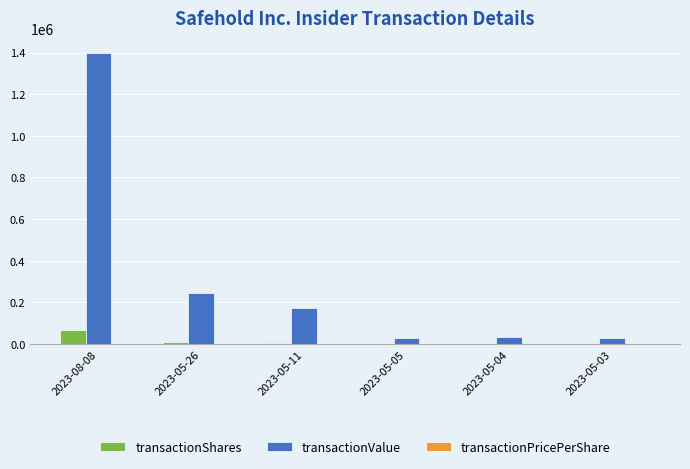

At which category is the sum across all series the highest?

2023-08-08